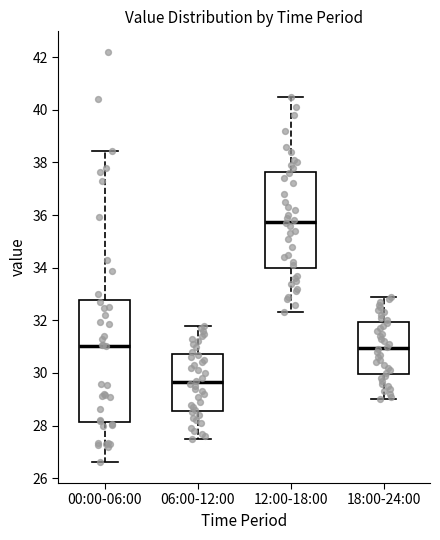

Reading left to right, transcribe this box plot: for each box, give where its median line is, the range the box spans, and where its two whiskers end, as read against the y-axis. The values are not printed on the chart, so give them approximately, as read against the axis.

00:00-06:00: median 31.0, box 28.2 to 32.8, whiskers 26.6 to 38.4
06:00-12:00: median 29.6, box 28.6 to 30.8, whiskers 27.6 to 31.8
12:00-18:00: median 35.8, box 34.0 to 37.6, whiskers 32.4 to 40.6
18:00-24:00: median 31.0, box 30.0 to 32.0, whiskers 29.0 to 33.0